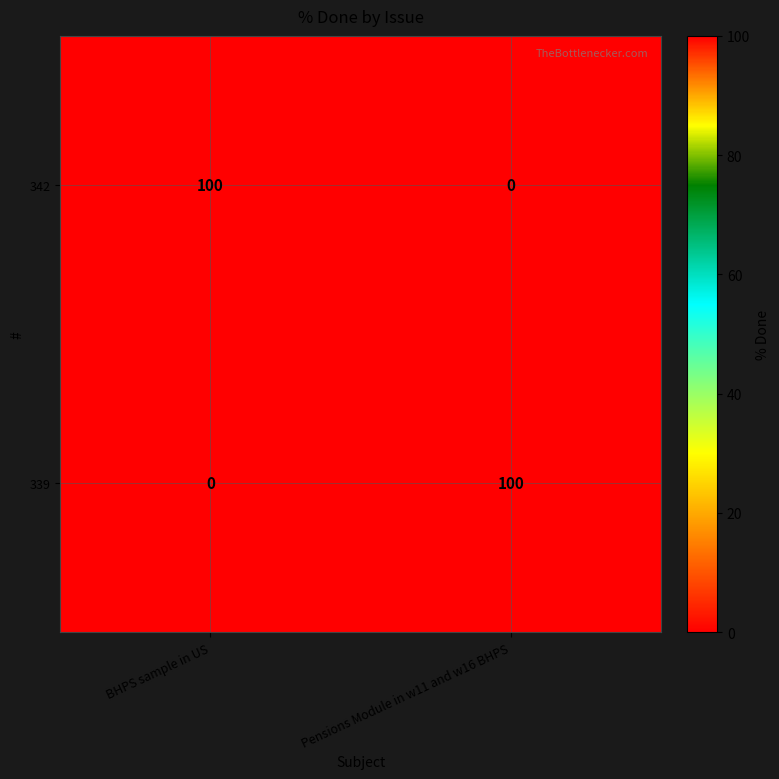

The value of 342 at Pensions Module in w11 and w16 BHPS is 0. True or false?

True